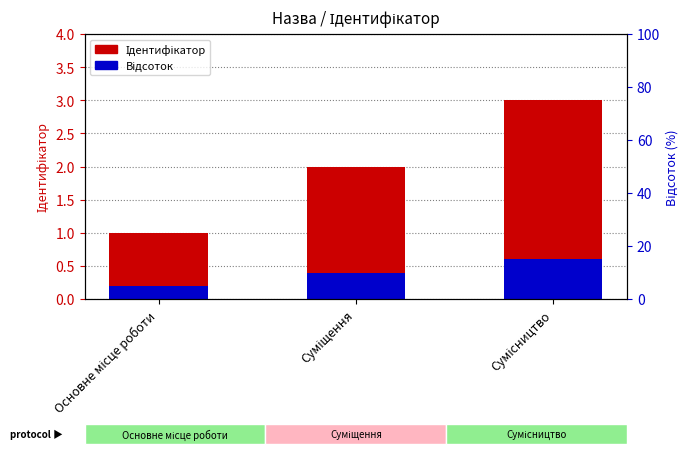

Rank the series at Суміщення from lowest to highest value.

Відсоток, Ідентифікатор